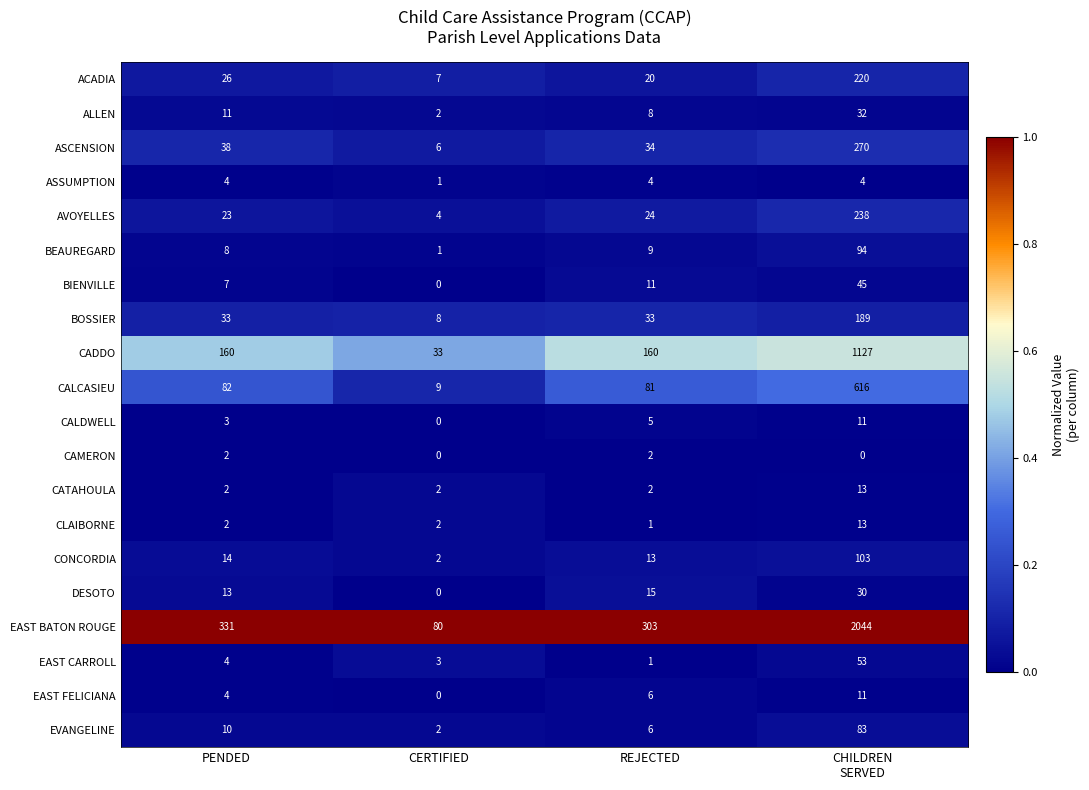

Which category has the lowest value in the BEAUREGARD series?

CERTIFIED